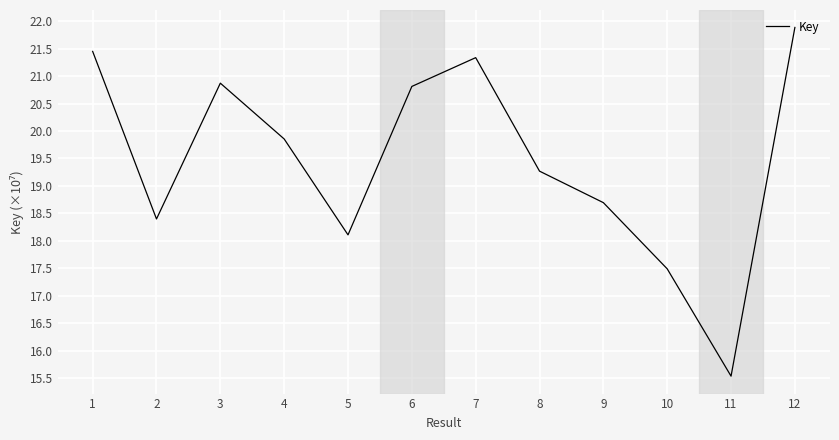

What is the difference between the values at 6 and 11?

5.3